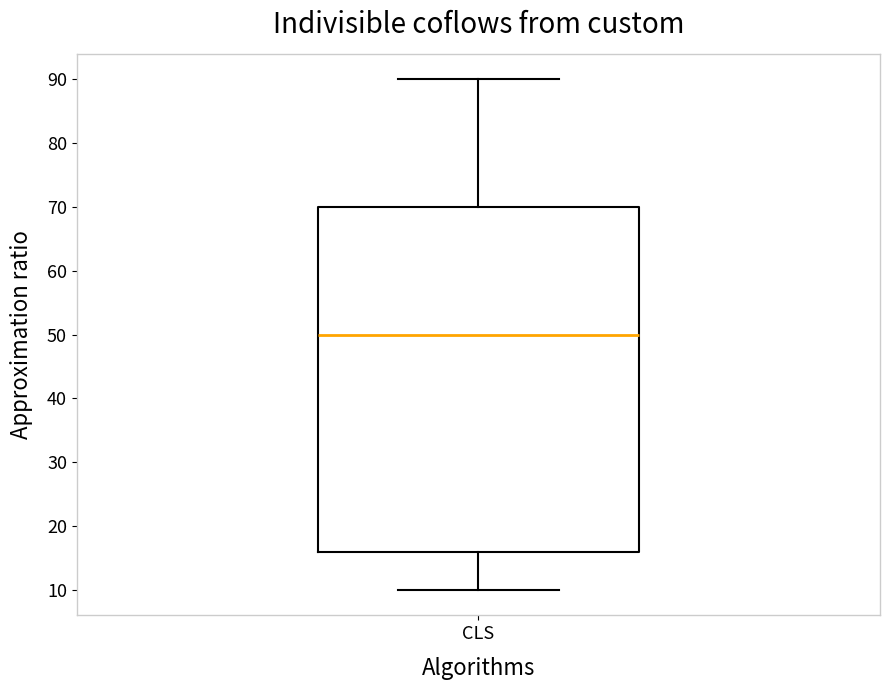

Where does the lower whisker of the box for CLS end on the y-axis? The values are not printed on the chart, so give them approximately, as read against the axis.

10